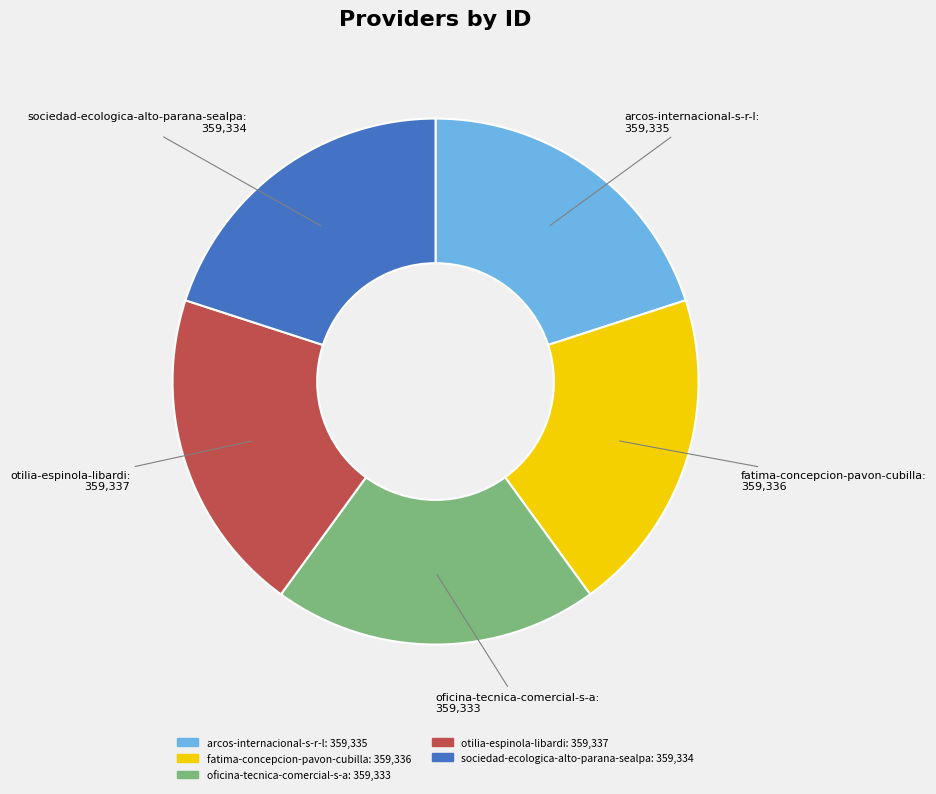

True or false: otilia-espinola-libardi accounts for 7% of the total.

False